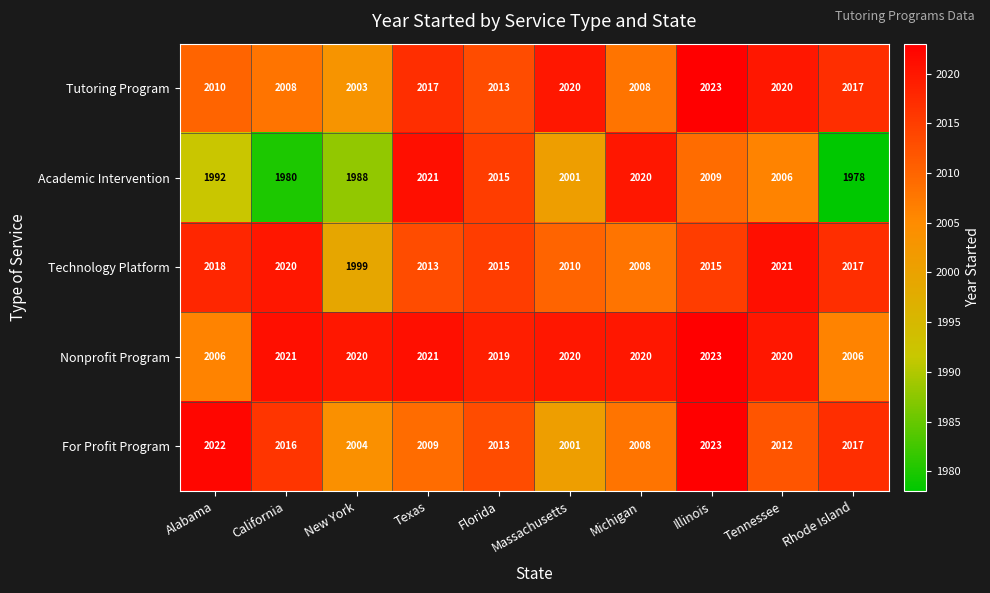

Is it true that Nonprofit Program equals 1360 at New York?

False